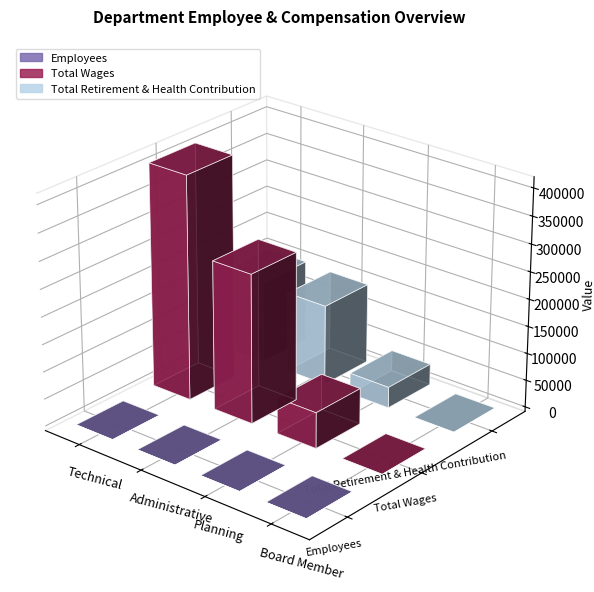

Rank the categories by Total Wages value from highest to lowest.

Technical, Administrative, Planning, Board Member